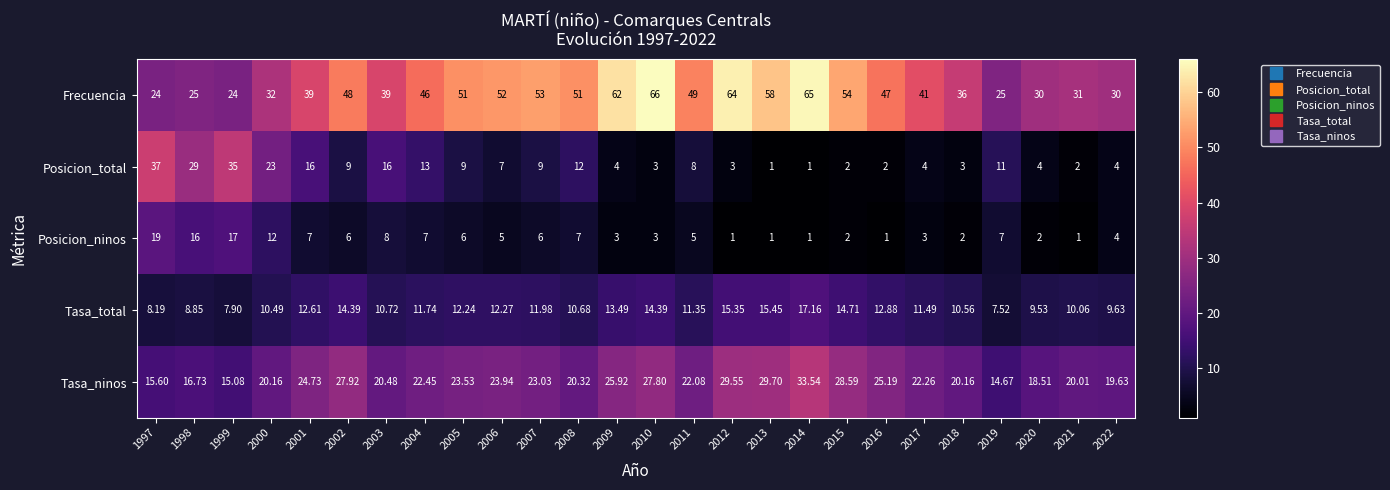

Which series has the largest range (max minus min)?

Frecuencia